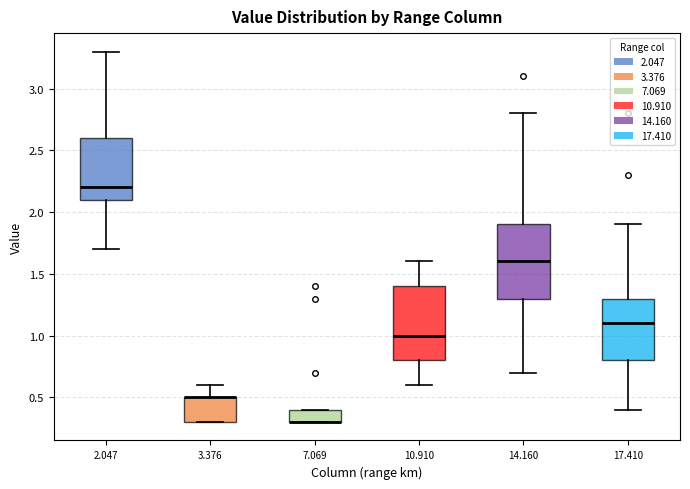

Where does the upper whisker of the box at x = 2.047 end on the y-axis? The values are not printed on the chart, so give them approximately, as read against the axis.

3.3